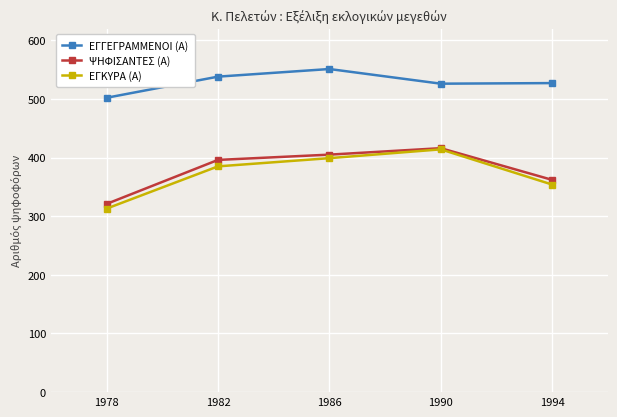

What is the spread (max minus min) of values at 1982?

153